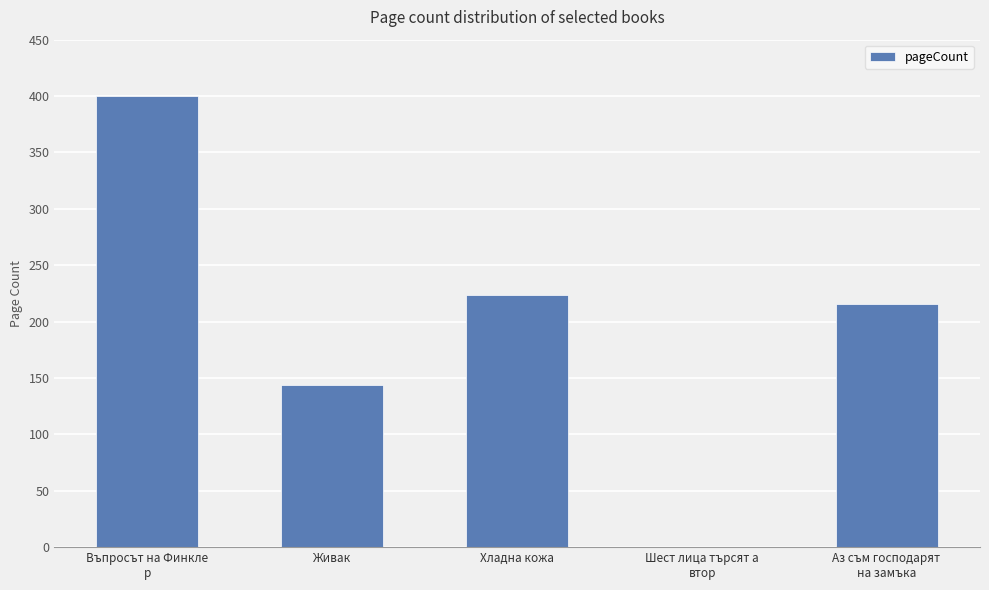

Does the chart contain stacked bars?

No